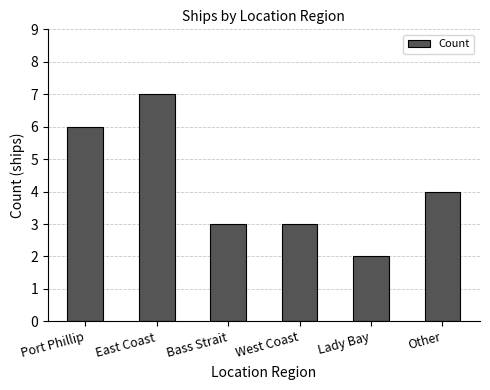

What is the sum of the values at Port Phillip and West Coast?

9